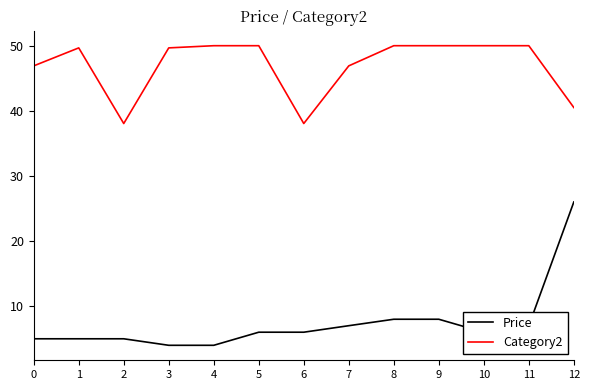

Reading left to right, what are all the values shown in this chart?

Price: 5.0	5.0	5.0	4.0	4.0	6.0	6.0	7.0	8.0	8.0	6.0	7.0	26.0
Category2: 46.9	49.6	38.0	49.6	50.0	50.0	38.0	46.9	50.0	50.0	50.0	50.0	40.5